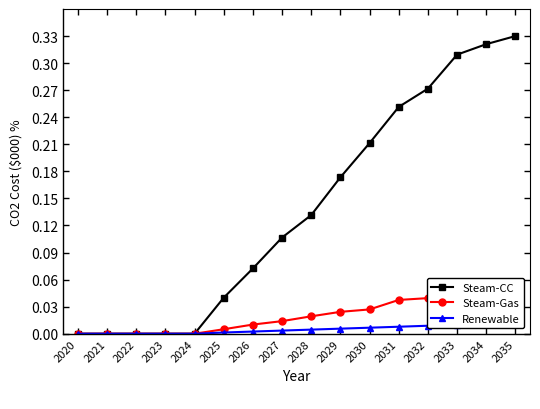

Which has a higher value, 2023 or 2027?

2027